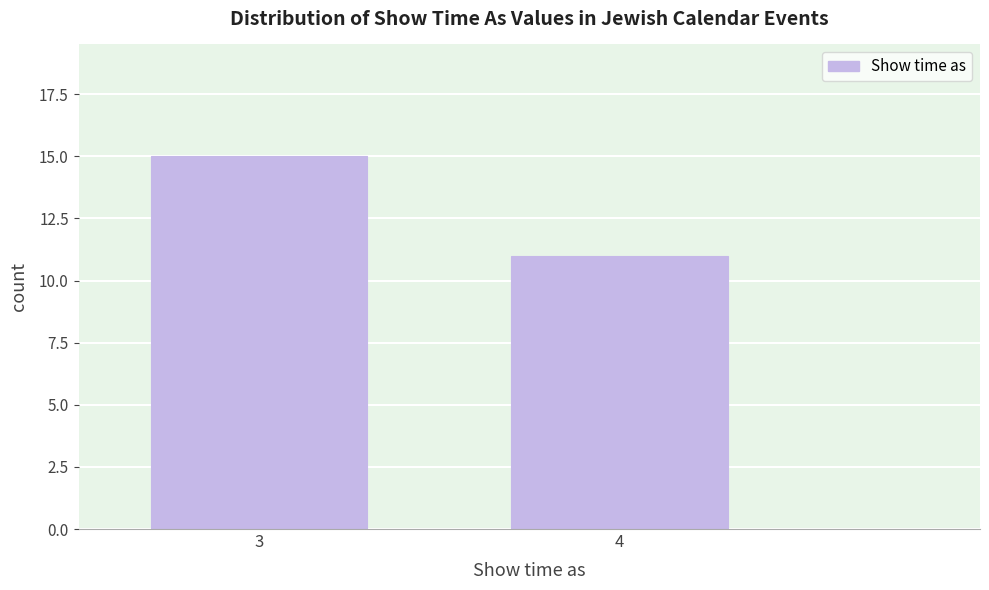

Reading left to right, extract all data points from this chart.

3=15	4=11